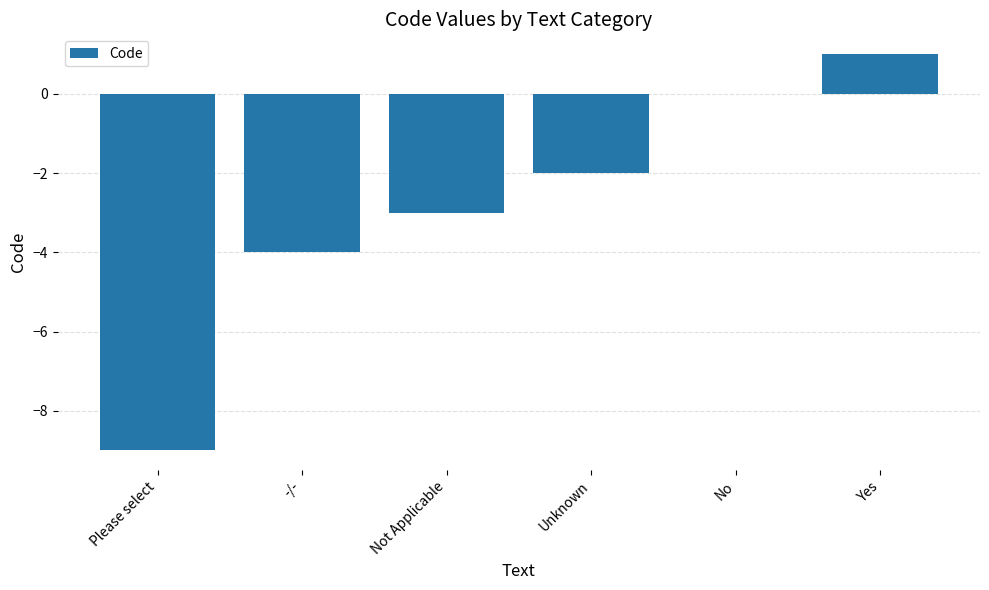

What value does the data have at Not Applicable, to the nearest 5?

-5